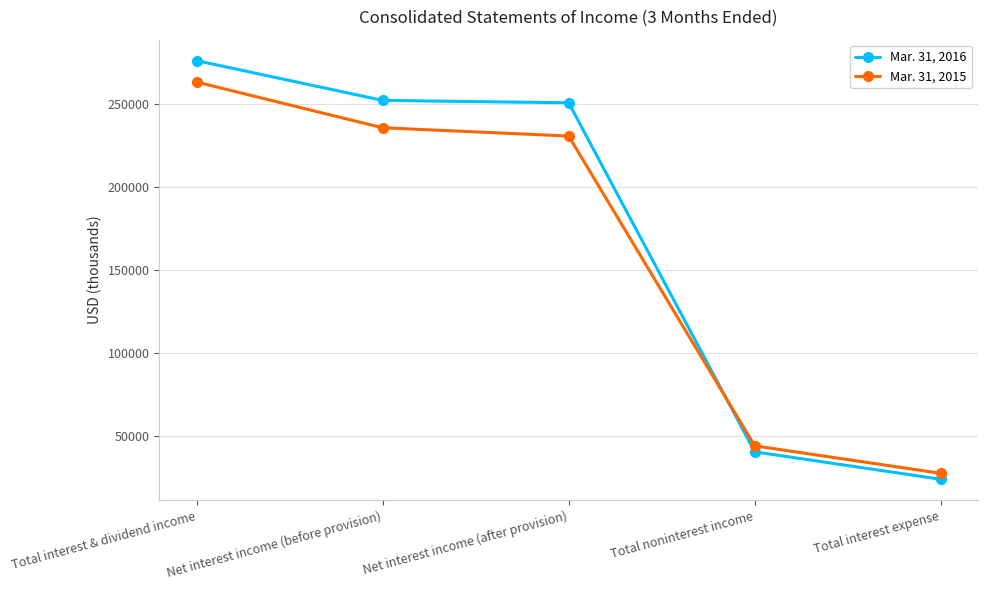

How many data points in Mar. 31, 2016 are less than 250764?

2